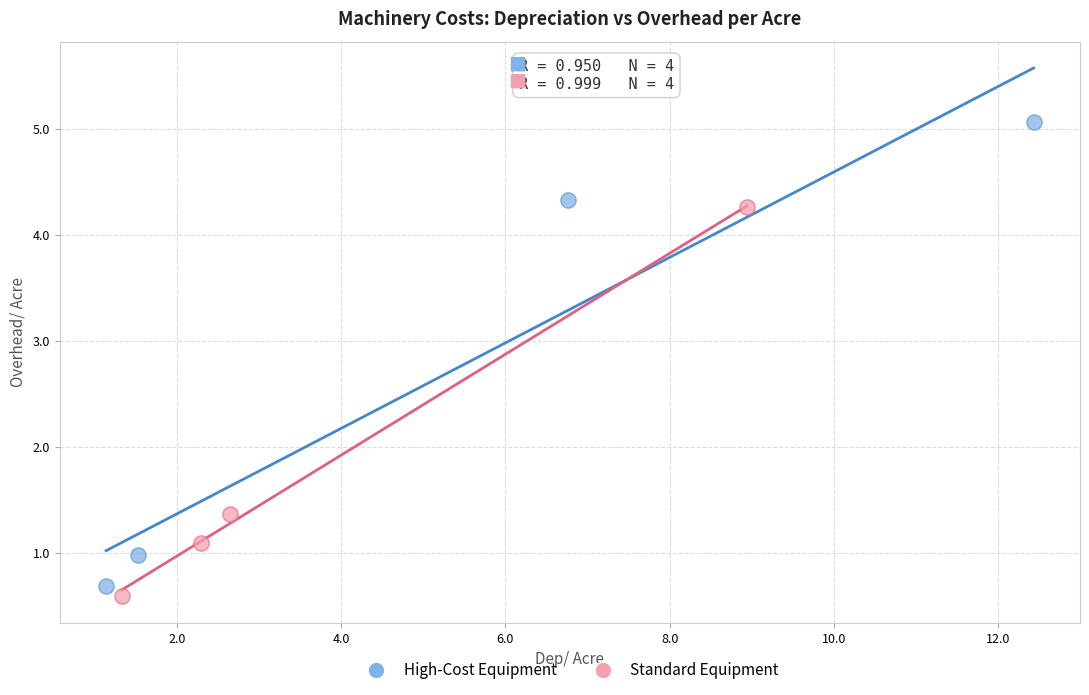

Which series reaches the maximum Y coordinate?

High-Cost Equipment